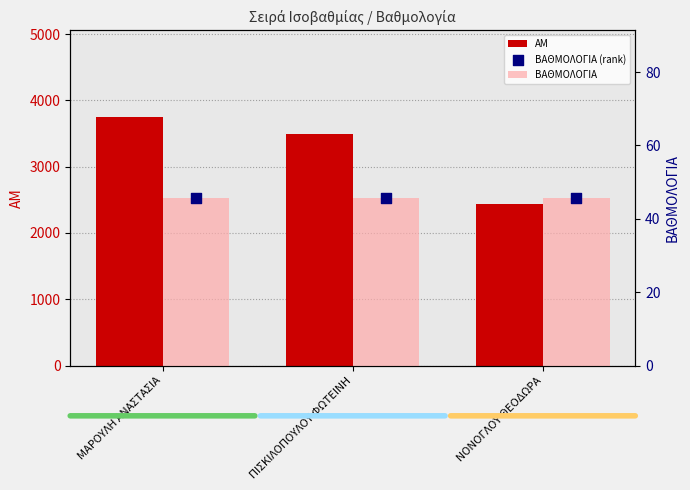

Which series reaches the maximum Y coordinate?

ΑΜ